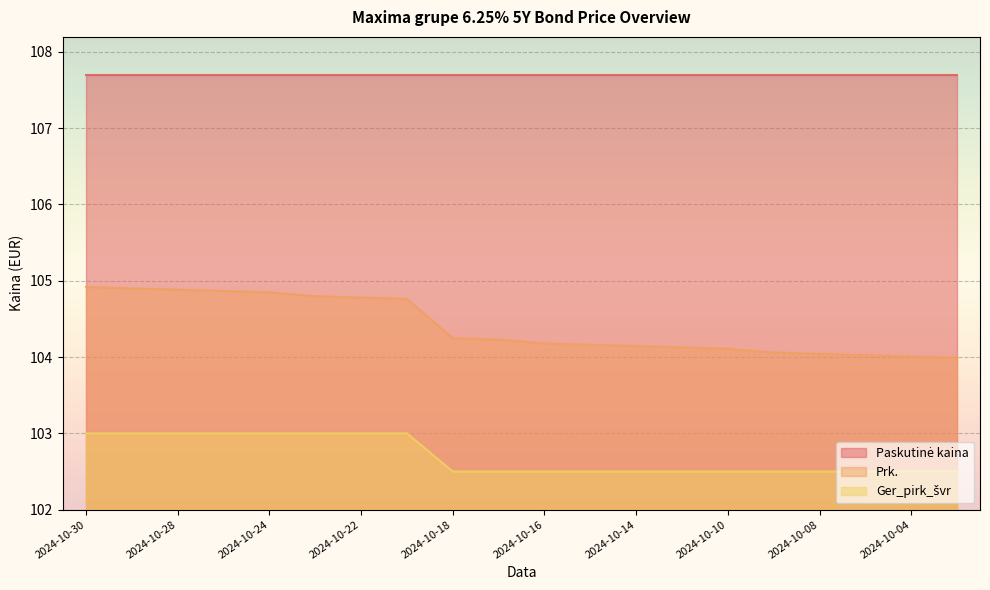

Read the Ger_pirk_švr value at 2024-10-30.

103.0